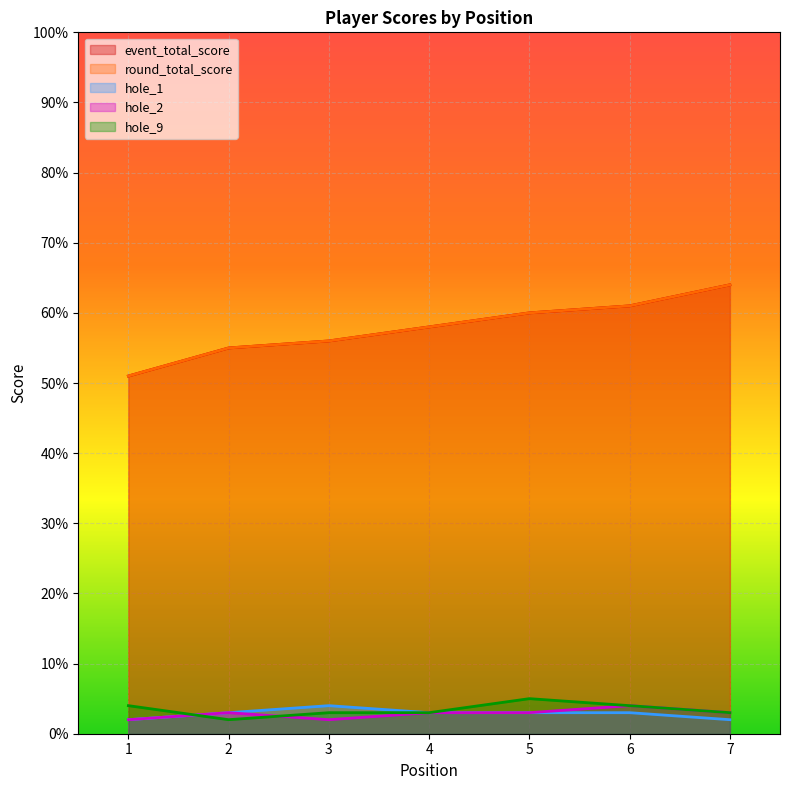

What is the difference between the highest and lowest values at 5?

57